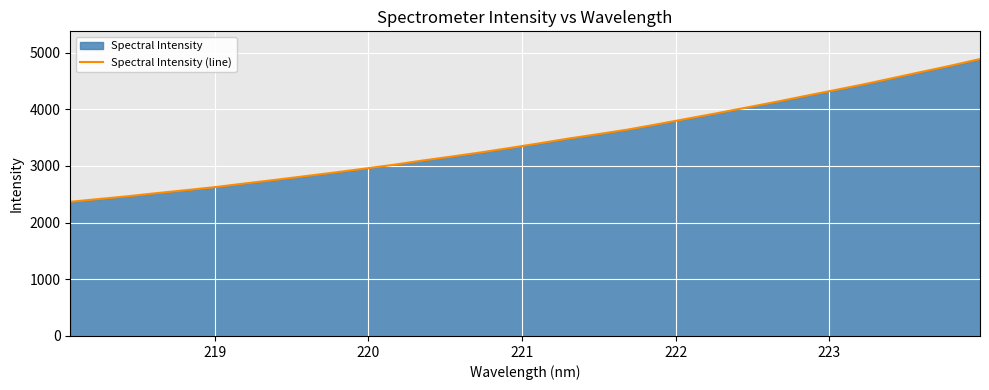

How many lines are shown in the chart?

1